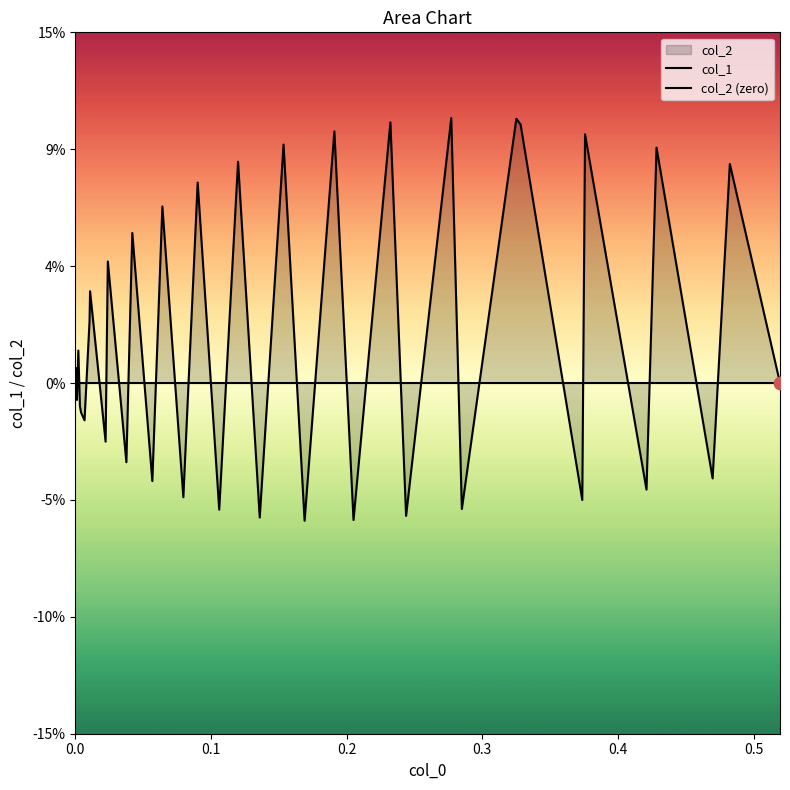

Is the value of col_2 (zero) at 23 greater than the value of col_1 at 8?

Yes